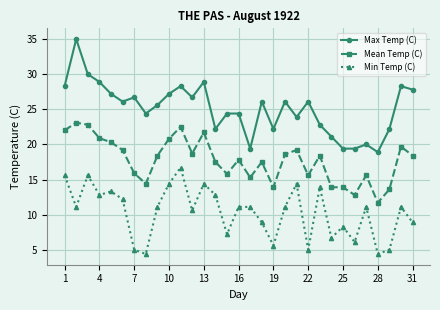

Which series has the largest total across all categories?

Max Temp (C)